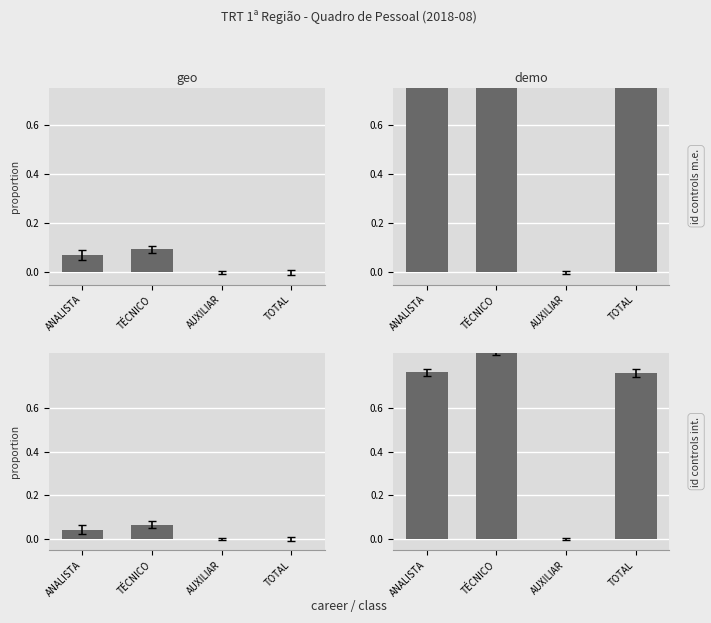

What is the difference between the id controls m.e. values at AUXILIAR and ANALISTA?

0.9